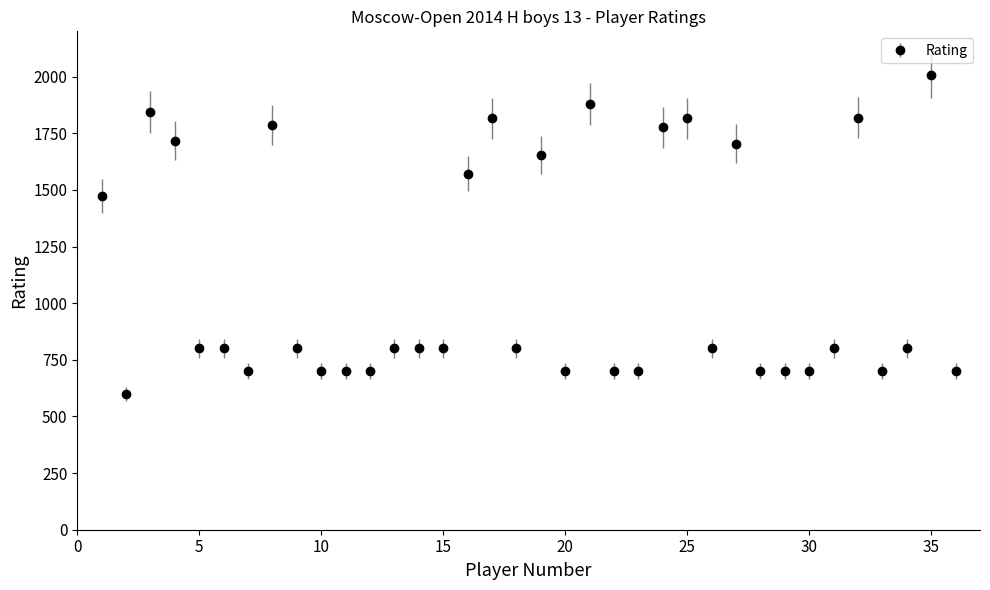

What is the value of the 16th point from the left?

1572